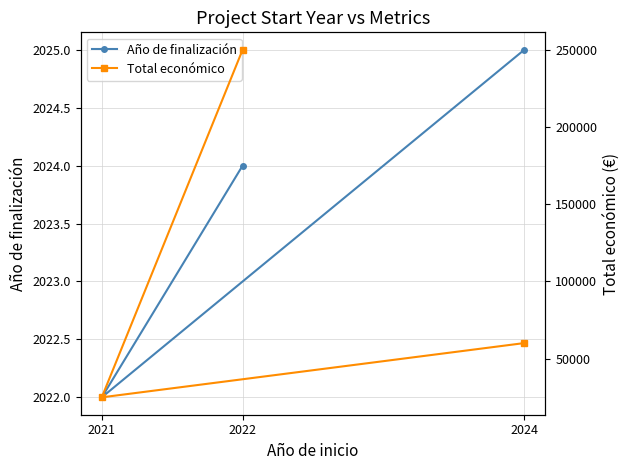

How many values in the Total económico series are below 60000?

1